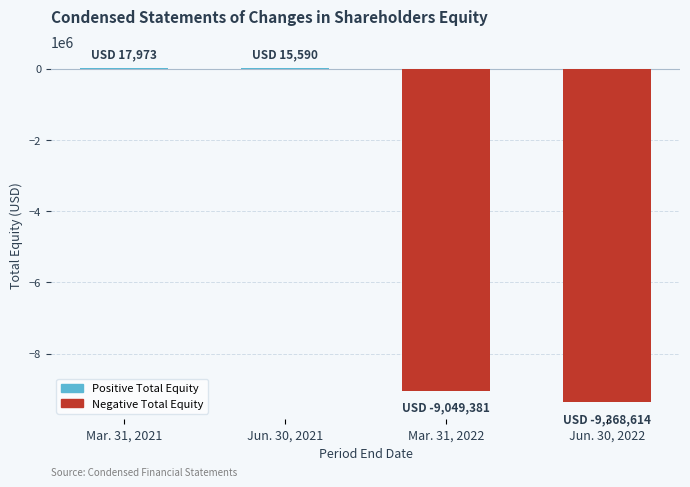

At which label is the value closest to -4675320?

Mar. 31, 2022